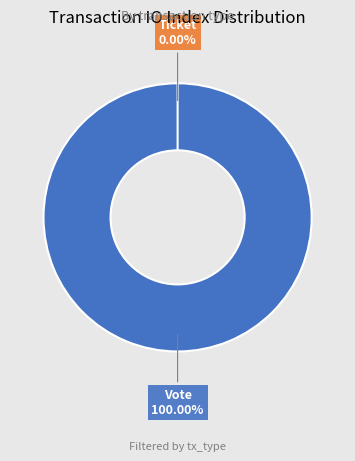

What is the majority slice?

Vote